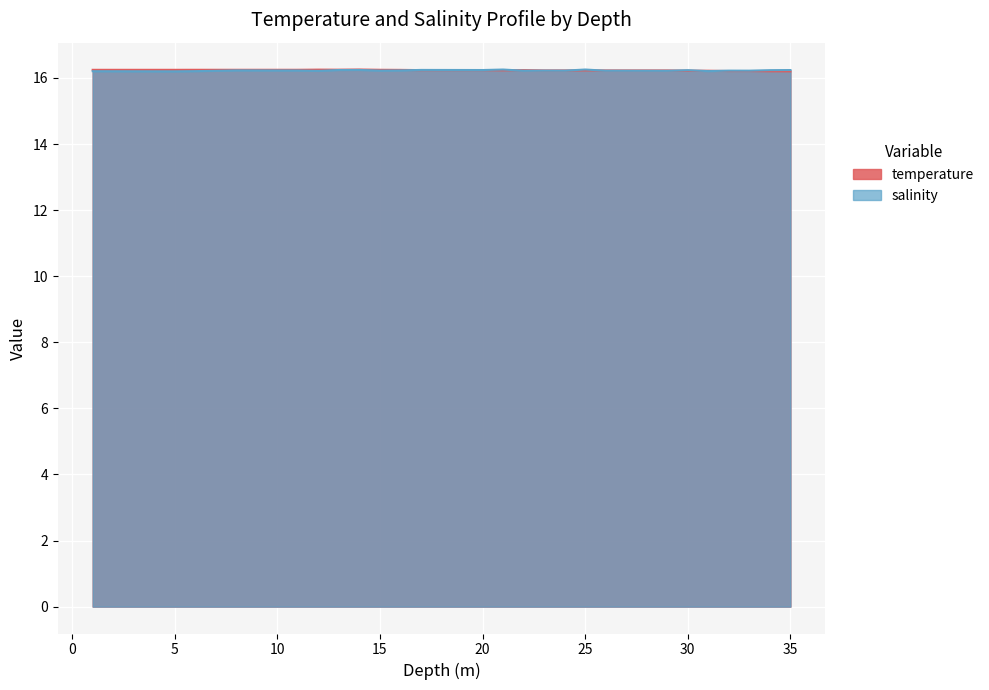

Reading left to right, list all the values displayed in this chart.

temperature: 16.2	16.2	16.2	16.2	16.2	16.2	16.2	16.2	16.2	16.2	16.2	16.3	16.2	16.3	16.2	16.2	16.2	16.2	16.2	16.2	16.2	16.2	16.2	16.2	16.2	16.2	16.2	16.2	16.2	16.2	16.2	16.2	16.2	16.2	16.2
salinity: 16.2	16.2	16.2	16.2	16.2	16.2	16.2	16.2	16.2	16.2	16.2	16.2	16.2	16.2	16.2	16.2	16.2	16.2	16.2	16.2	16.3	16.2	16.2	16.2	16.3	16.2	16.2	16.2	16.2	16.2	16.2	16.2	16.2	16.2	16.2